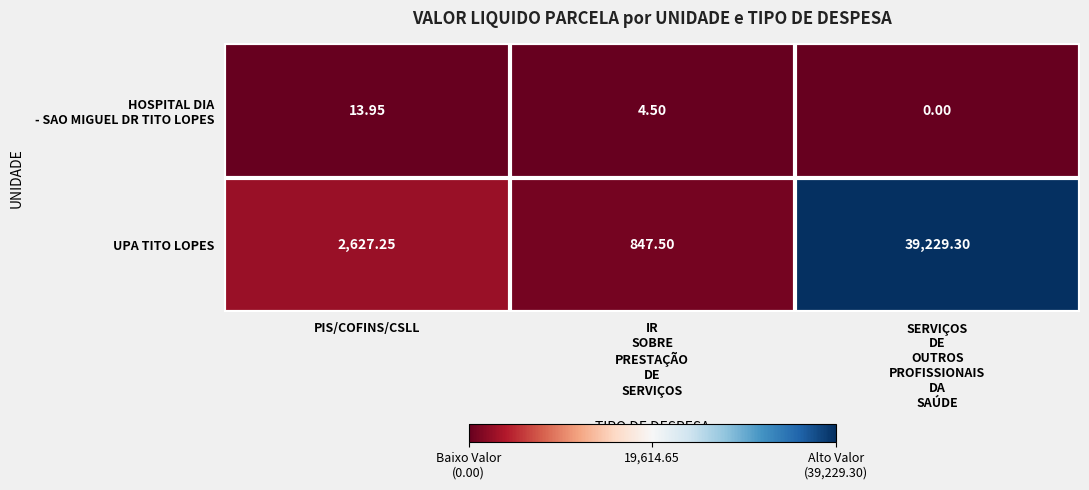

What is the total value across all series at IR
SOBRE
PRESTAÇÃO
DE
SERVIÇOS?

852.0